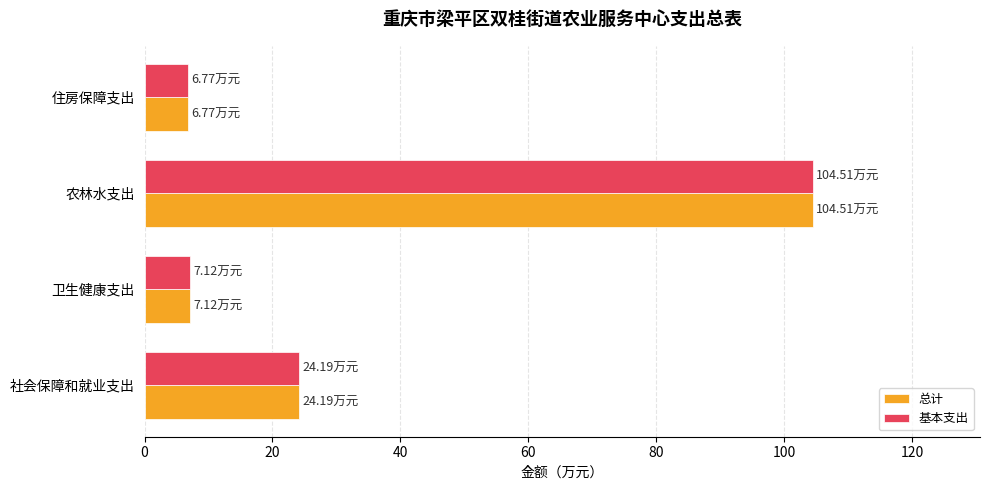

Is the value of 总计 at 住房保障支出 greater than the value of 基本支出 at 社会保障和就业支出?

No